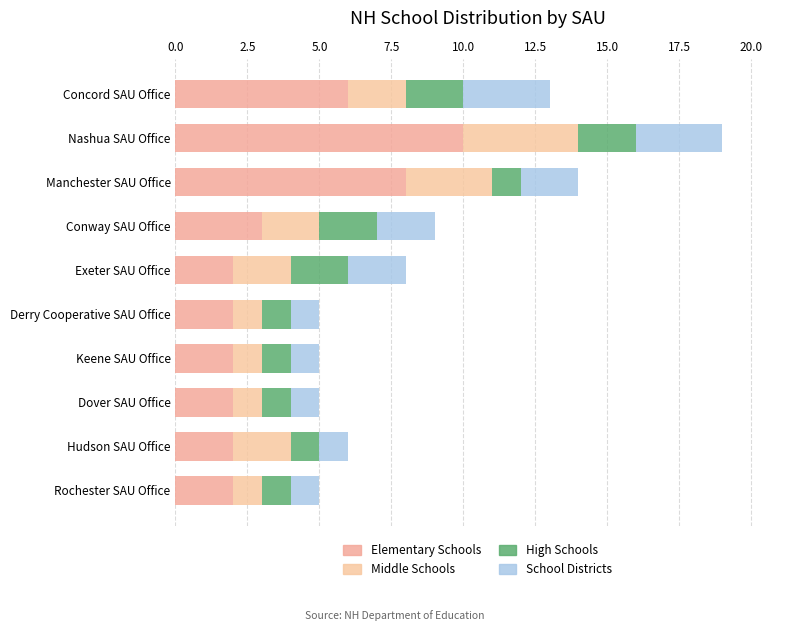

What is the value of the Middle Schools bar at the 9th from the left?

2